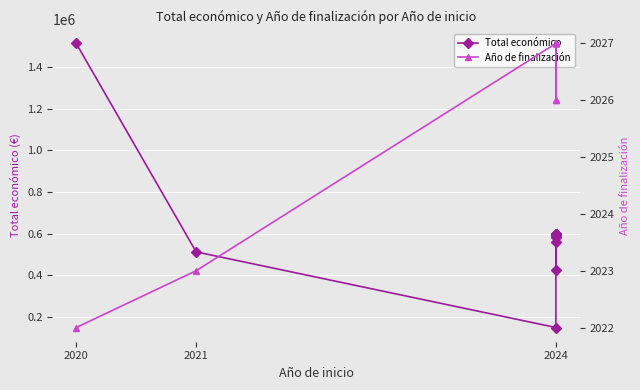

At which label does Año de finalización reach its peak?

2024